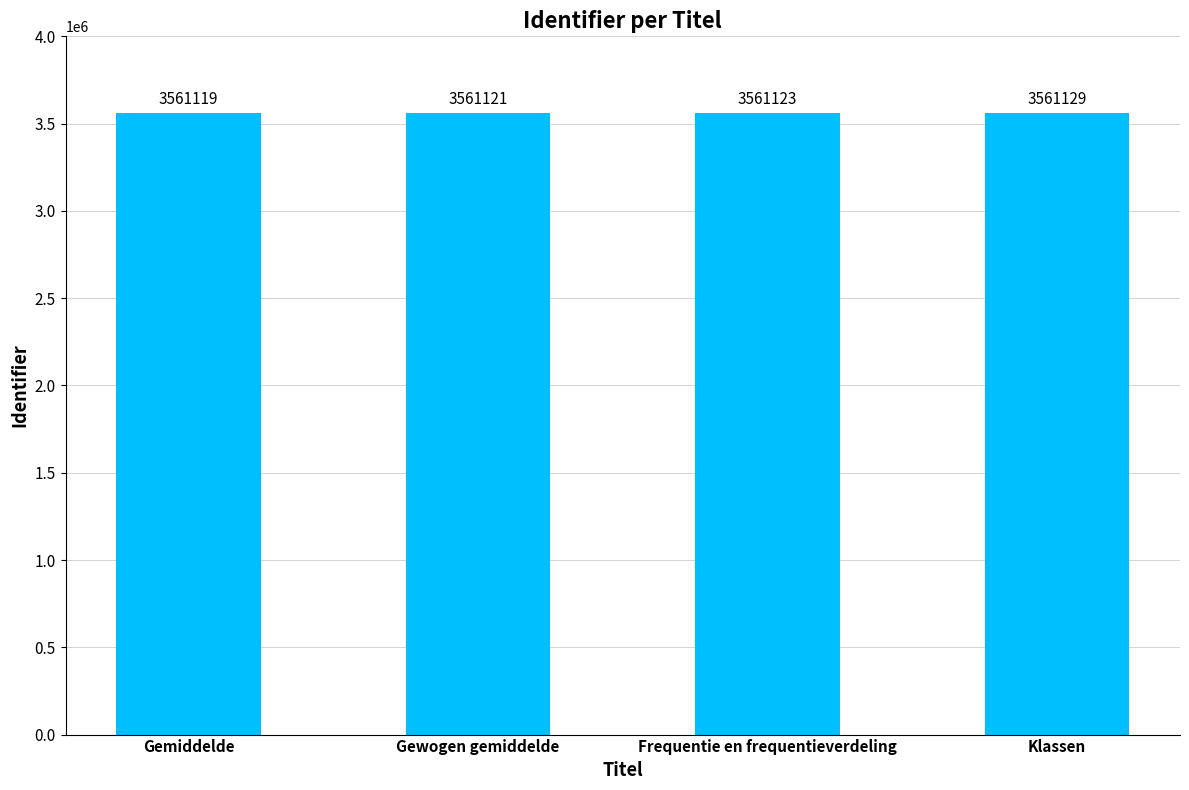

Is it true that the value at Klassen is 3561129?

True